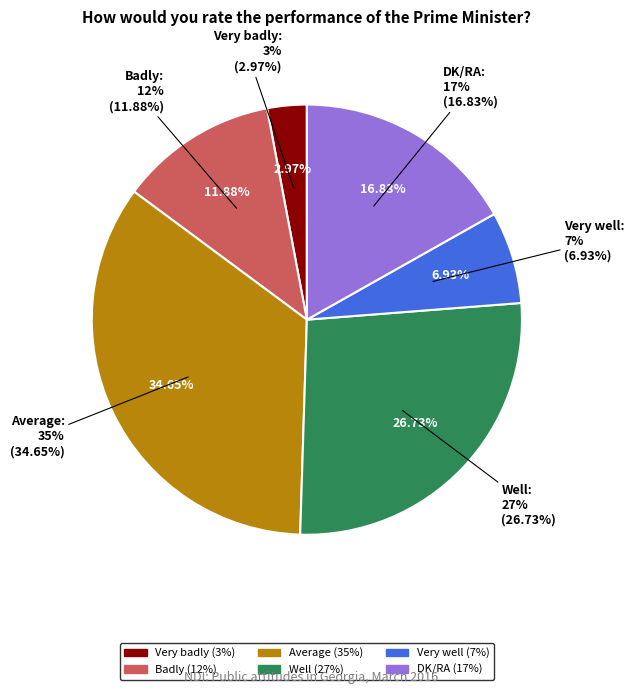

How many segments does this pie chart have?

6